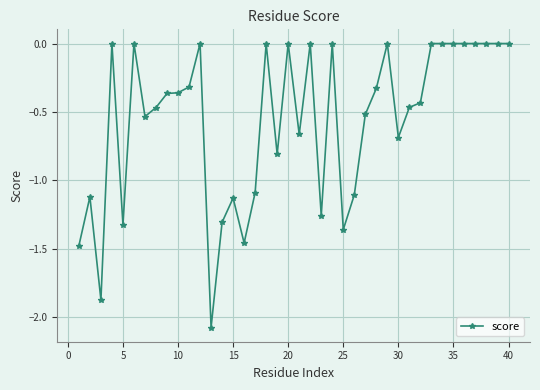

True or false: the data has more than 2 interior local peaks.

True